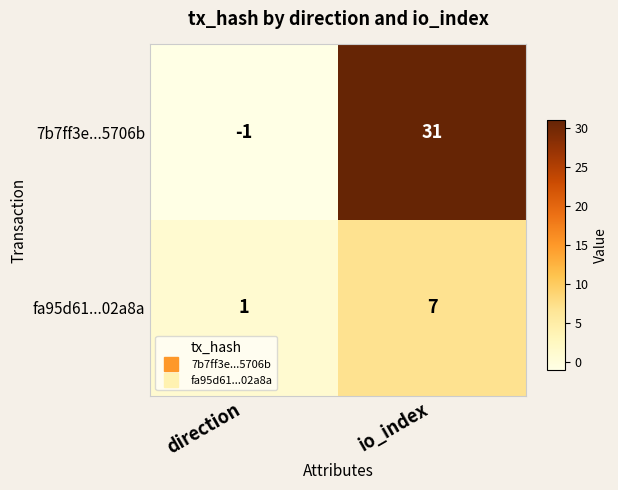

At how many categories does at least one series exceed 8?

1